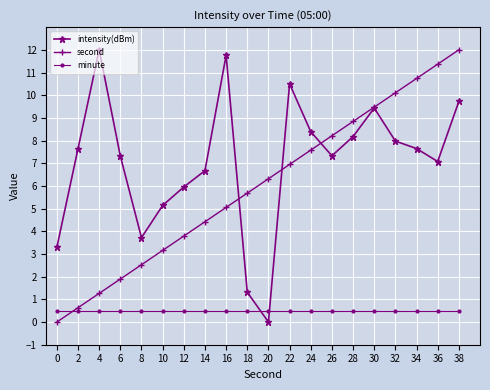

The value of intensity(dBm) at 26 is 1.7. True or false?

False